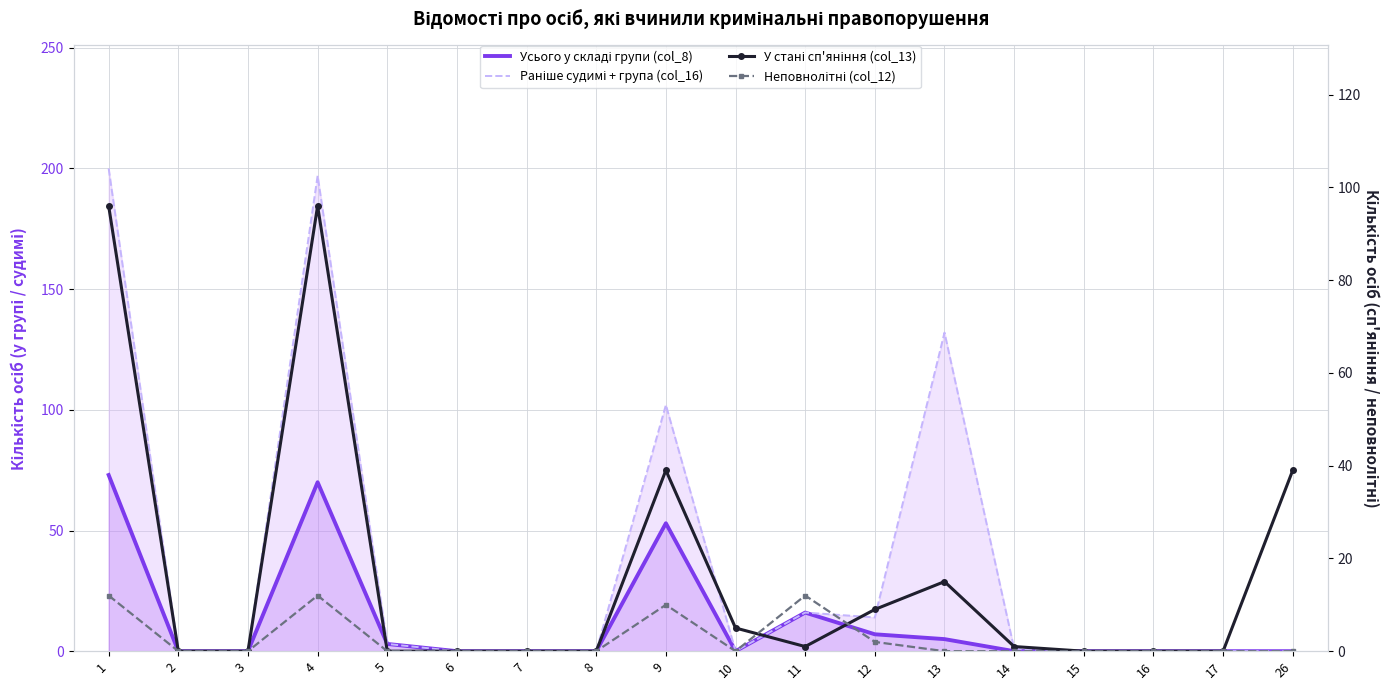

True or false: Раніше судимі + група (col_16) and Неповнолітні (col_12) cross at least once.

False